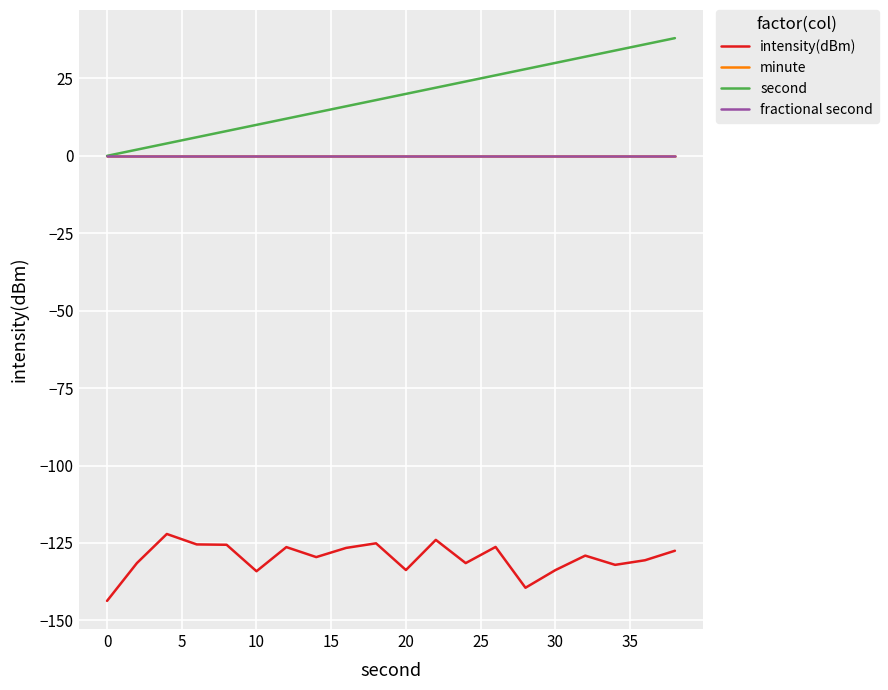

Does the chart have visible grid lines?

Yes